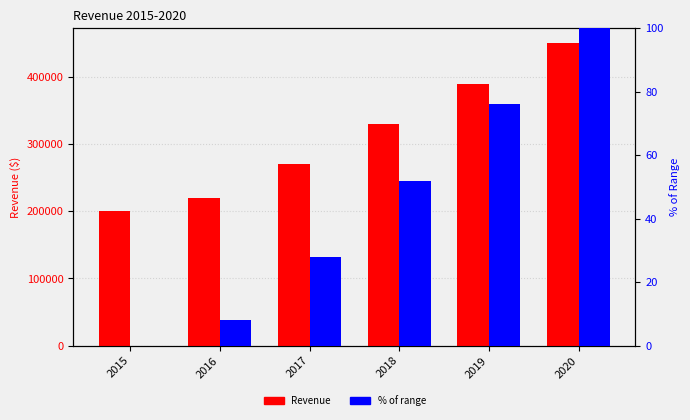

Rank the categories by Revenue value from lowest to highest.

2015, 2016, 2017, 2018, 2019, 2020